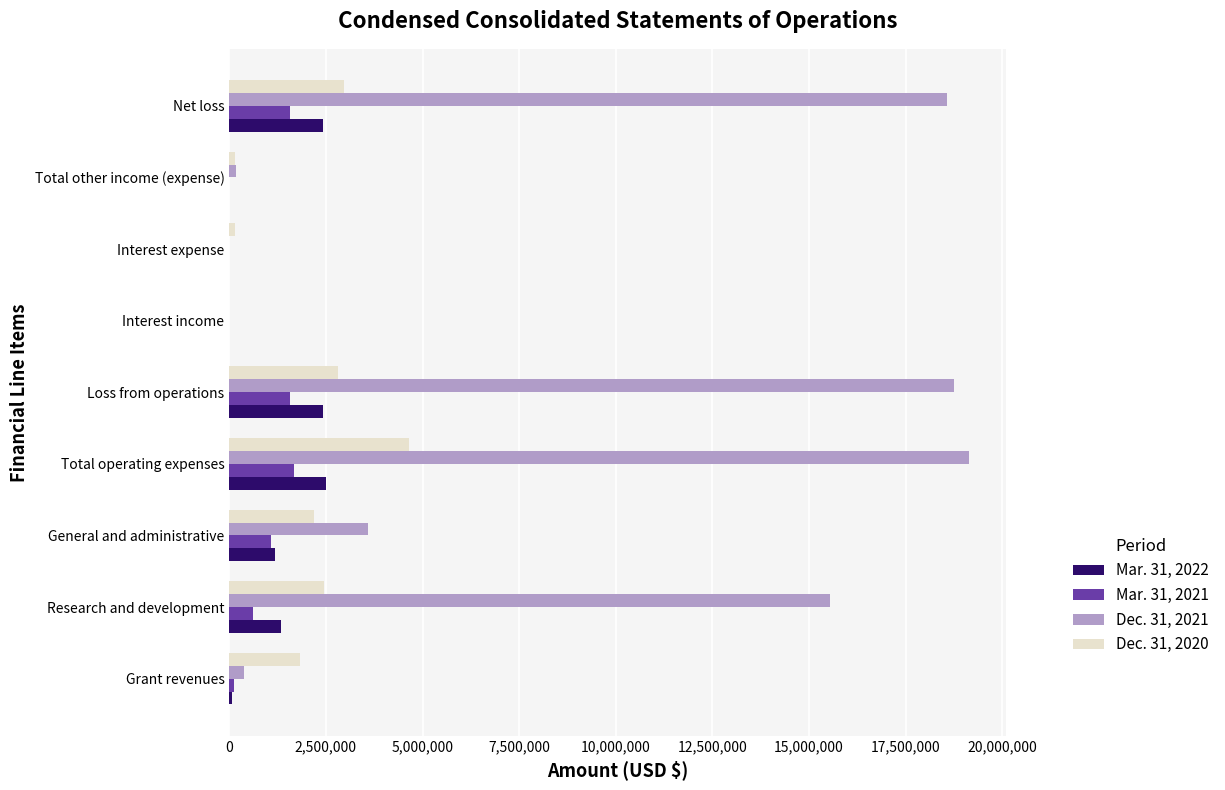

True or false: Mar. 31, 2021 has a value of 1071710 at General and administrative.

True